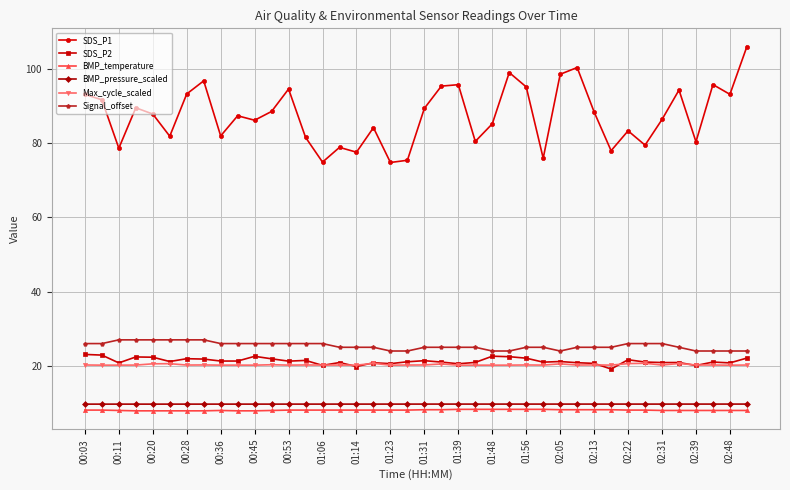

Which series has the widest spread of values?

SDS_P1